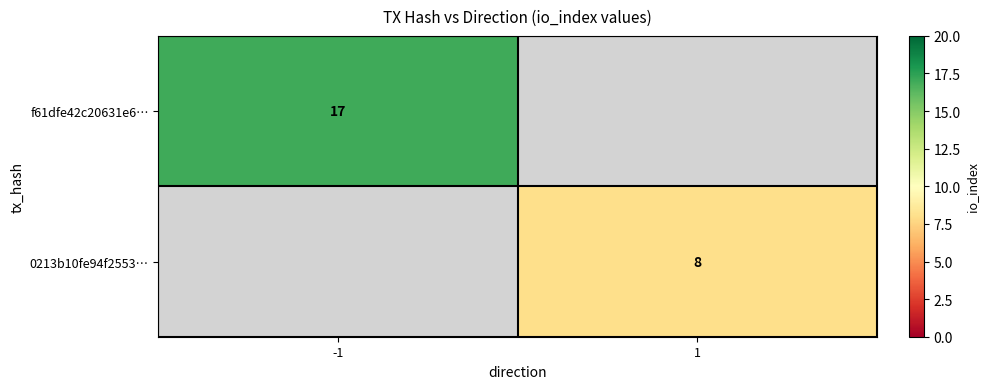

The value of 0213b10fe94f2553… at 1 is 5. True or false?

False